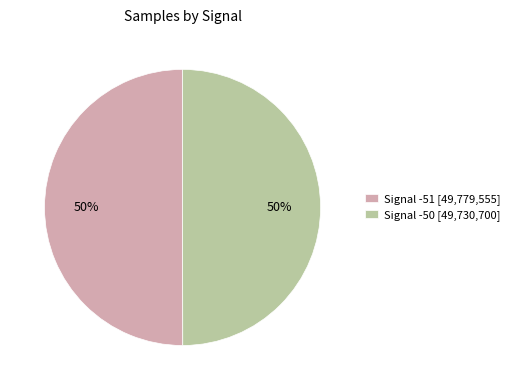

What percentage is the Signal -51 [49,779,555] slice, to the nearest percent?

50%